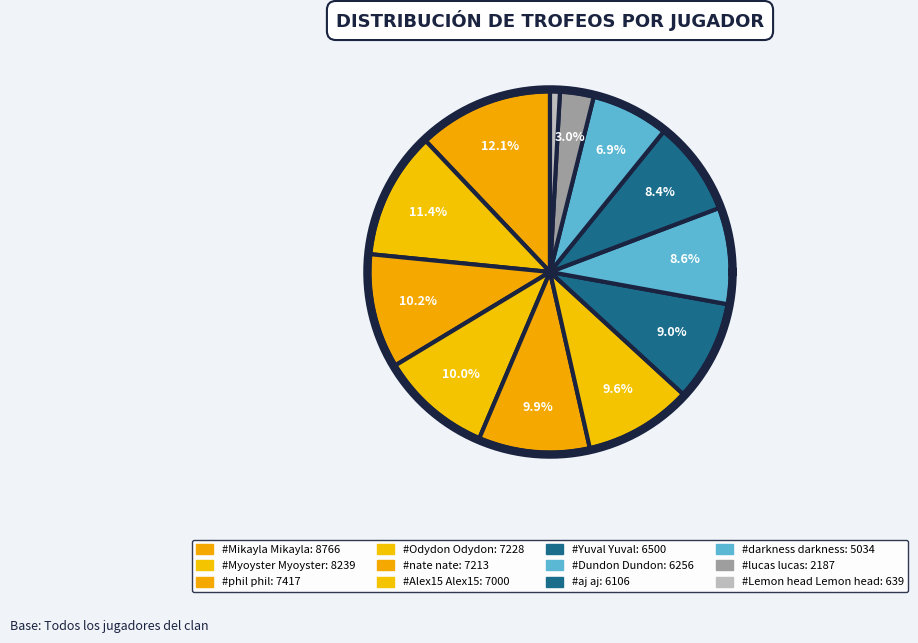

What percentage is NOT represented by 2?

88.6%